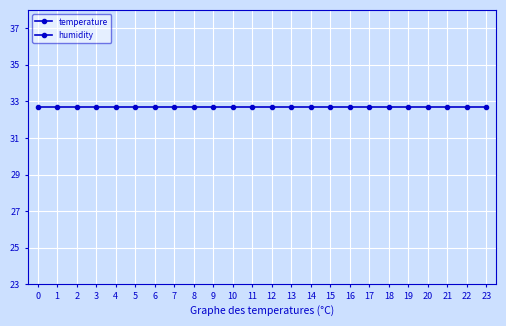

True or false: humidity and temperature intersect in this chart.

False